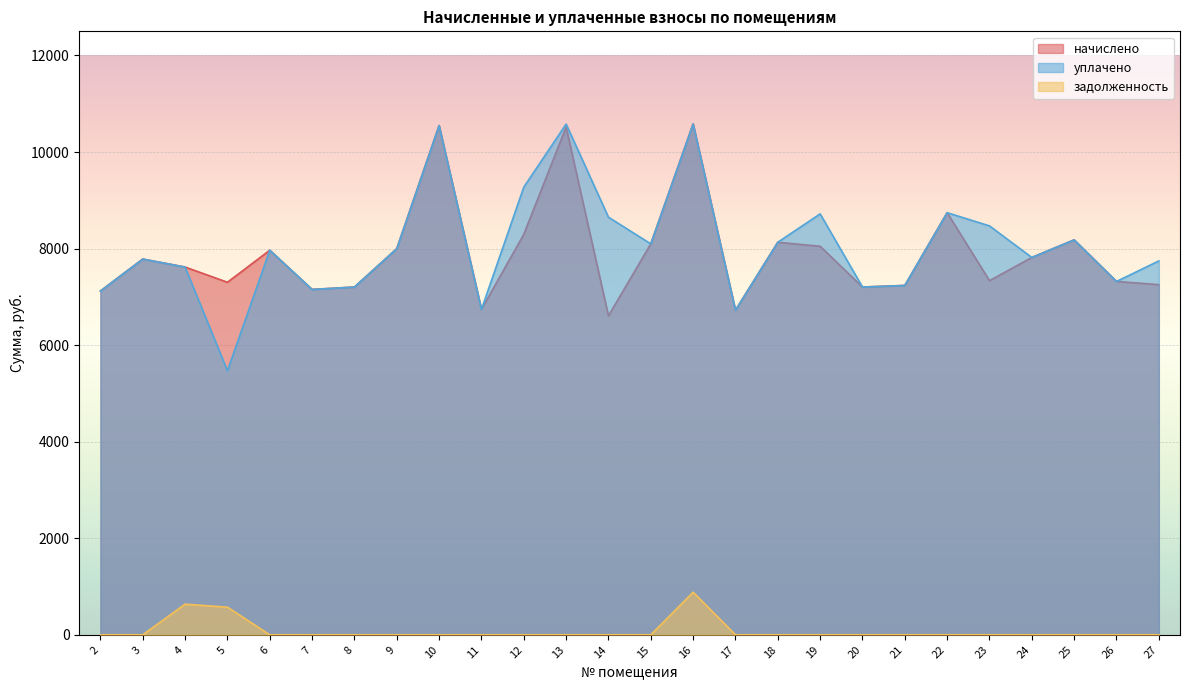

Reading right to left, list all the values displayed in this chart.

начислено: 7253.3	7319.5	8180.6	7816.3	7336.1	8743.7	7236.7	7203.6	8048.2	8131.0	6723.4	10581.8	8097.8	6607.4	10515.6	8296.6	6739.9	10548.7	7998.5	7203.6	7153.9	7965.4	7303.0	7617.6	7783.2	7120.8
уплачено: 7744.4	7319.5	8180.6	7816.3	8470.2	8743.7	7236.7	7203.6	8718.8	8131.0	6723.4	10581.8	8097.8	8650.3	10579.1	9273.4	6739.9	10548.7	7998.5	7203.6	7153.9	7965.4	5468.9	7617.6	7783.2	7120.8
задолженность: 0.0	0.0	0.0	0.0	0.0	0.0	0.0	0.0	0.0	0.0	0.0	881.8	0.0	0.0	0.0	0.0	0.0	0.0	0.0	0.0	0.0	0.0	572.8	634.8	0.0	0.0